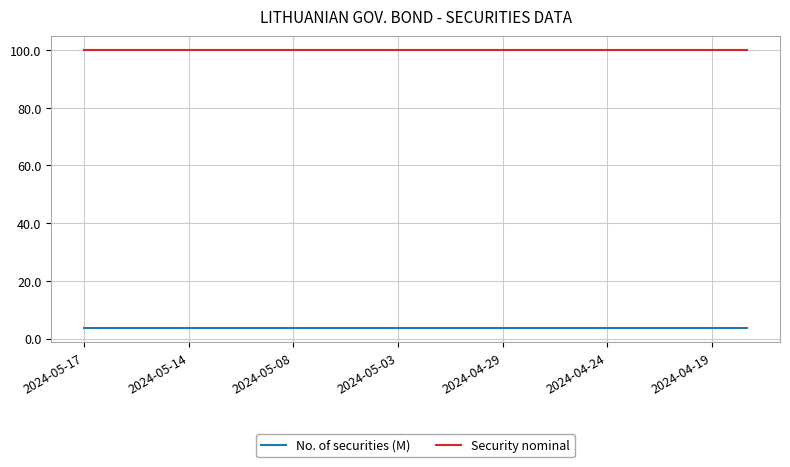

What is the minimum value for No. of securities (M)?

3.6